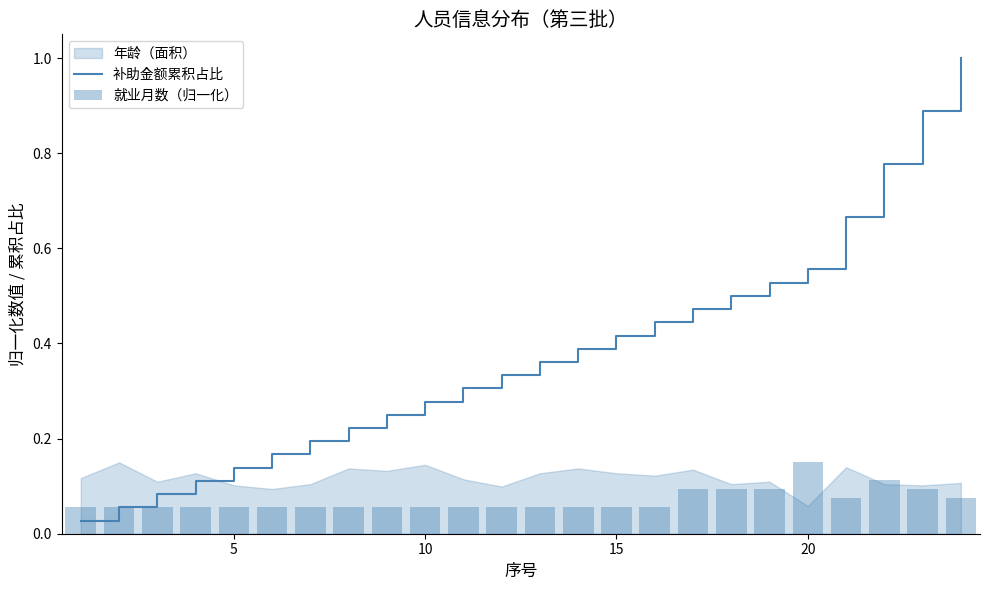

What is the value of the 补助金额累积占比 bar at the 18th from the left?

0.5